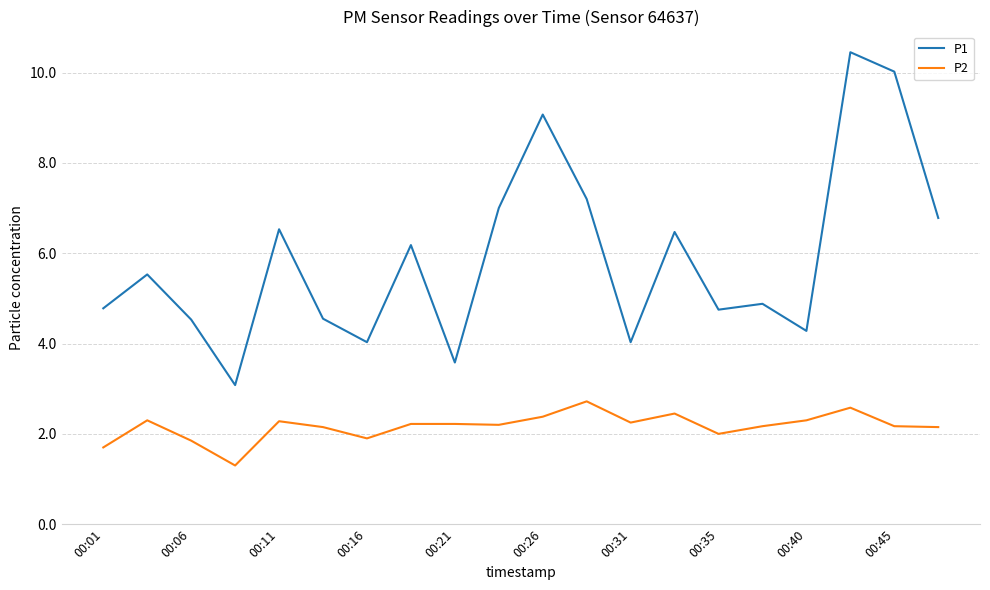

True or false: P1 and P2 cross at least once.

False